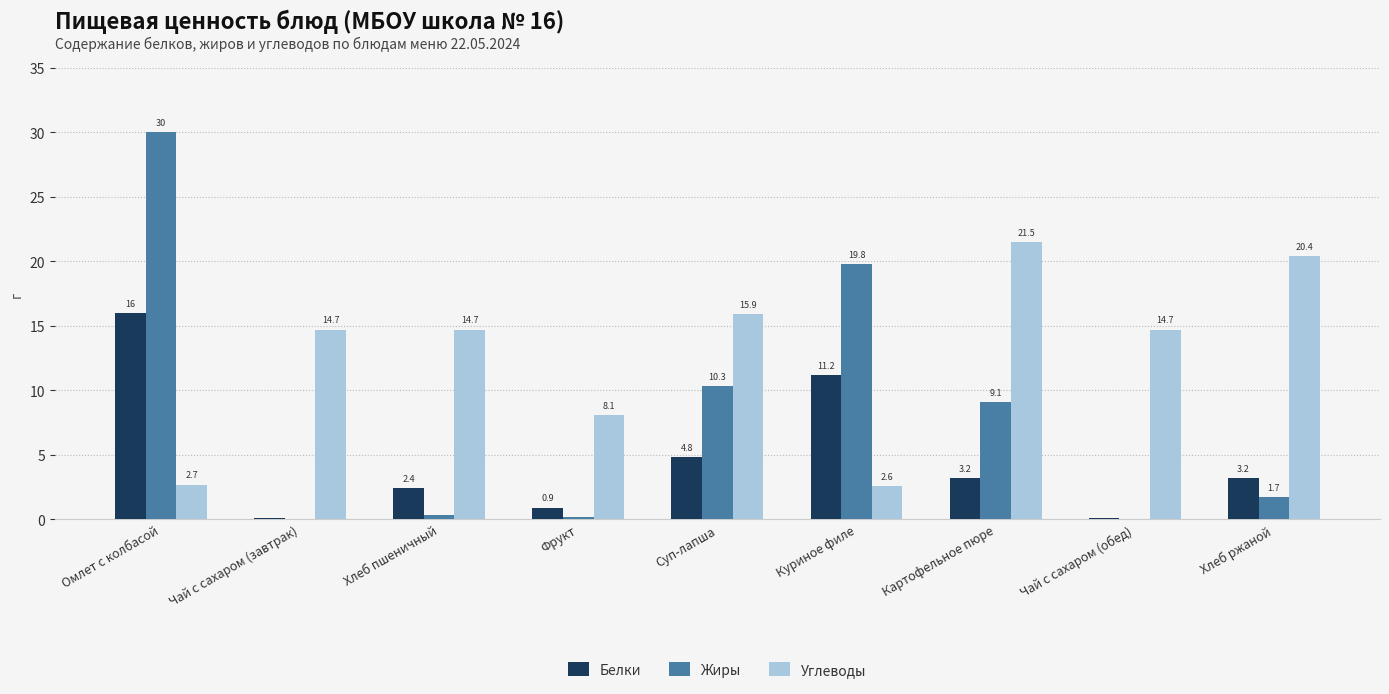

How many data points does each series have?

9